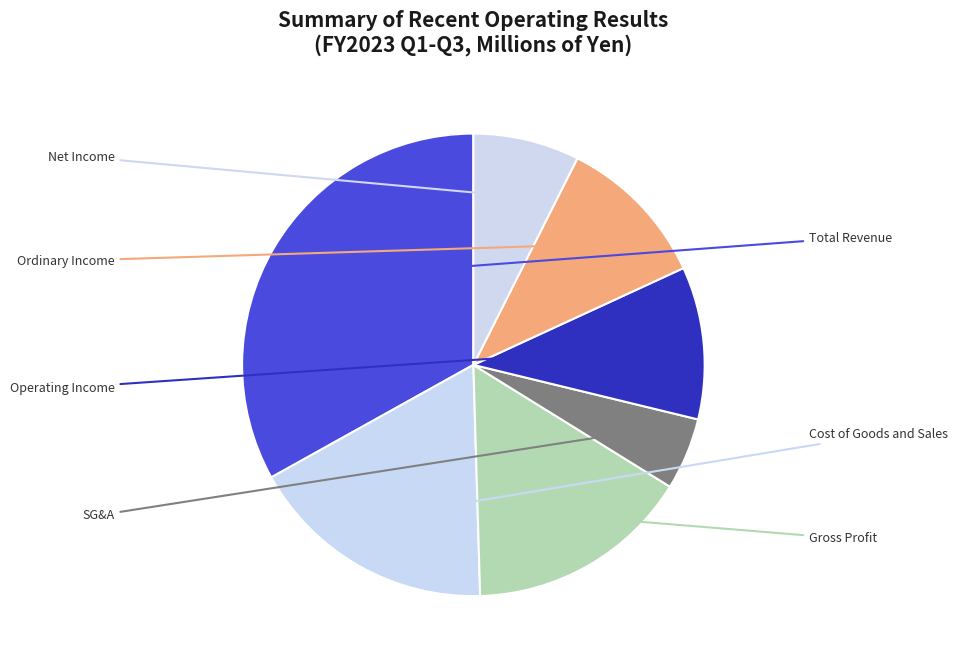

Count the number of slices in the pie.

7